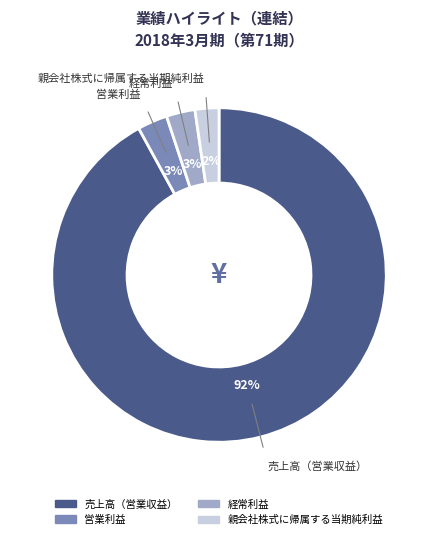

Which slice represents more than half of the pie?

売上高（営業収益）